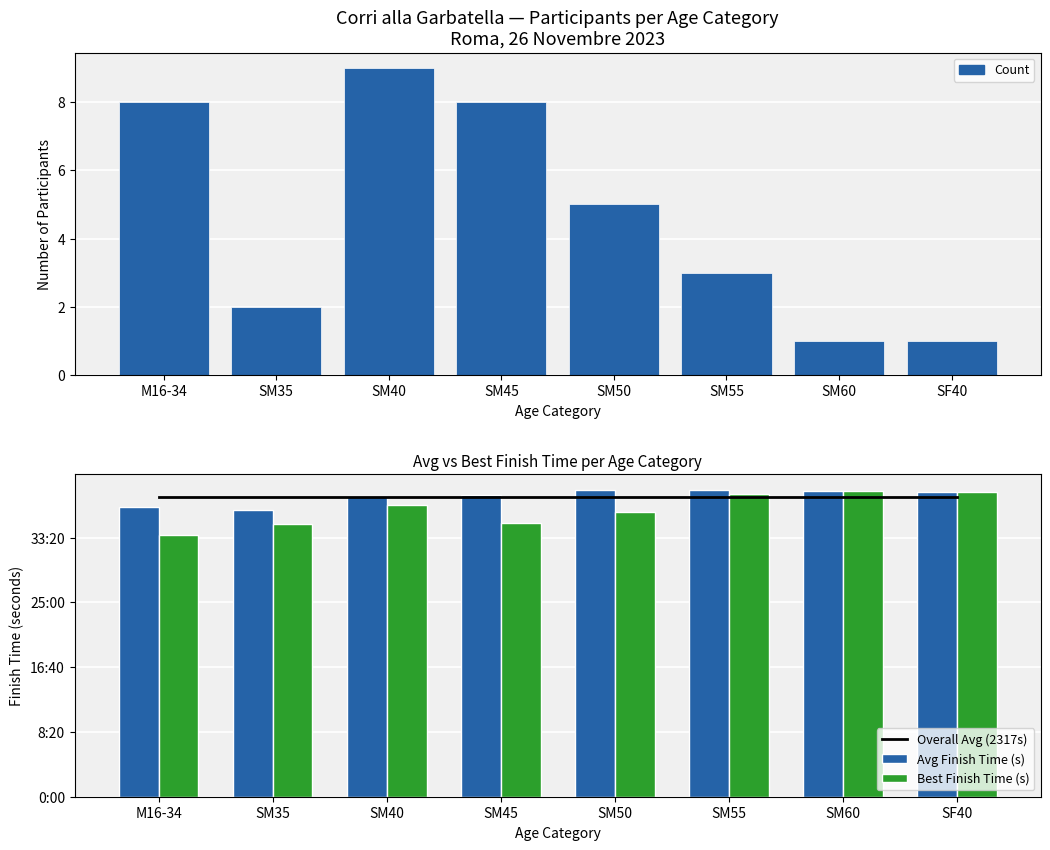

At which label does Best Finish Time (s) first exceed 2251?

SM55